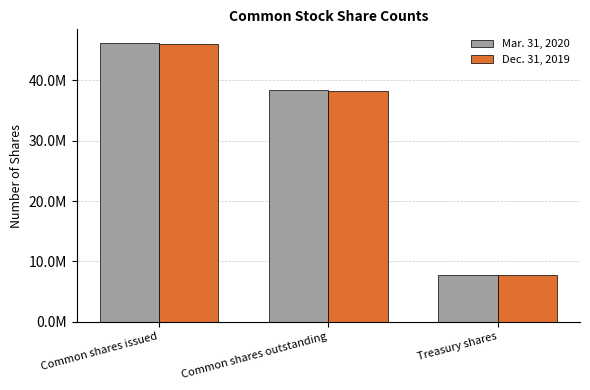

Does the chart contain stacked bars?

No